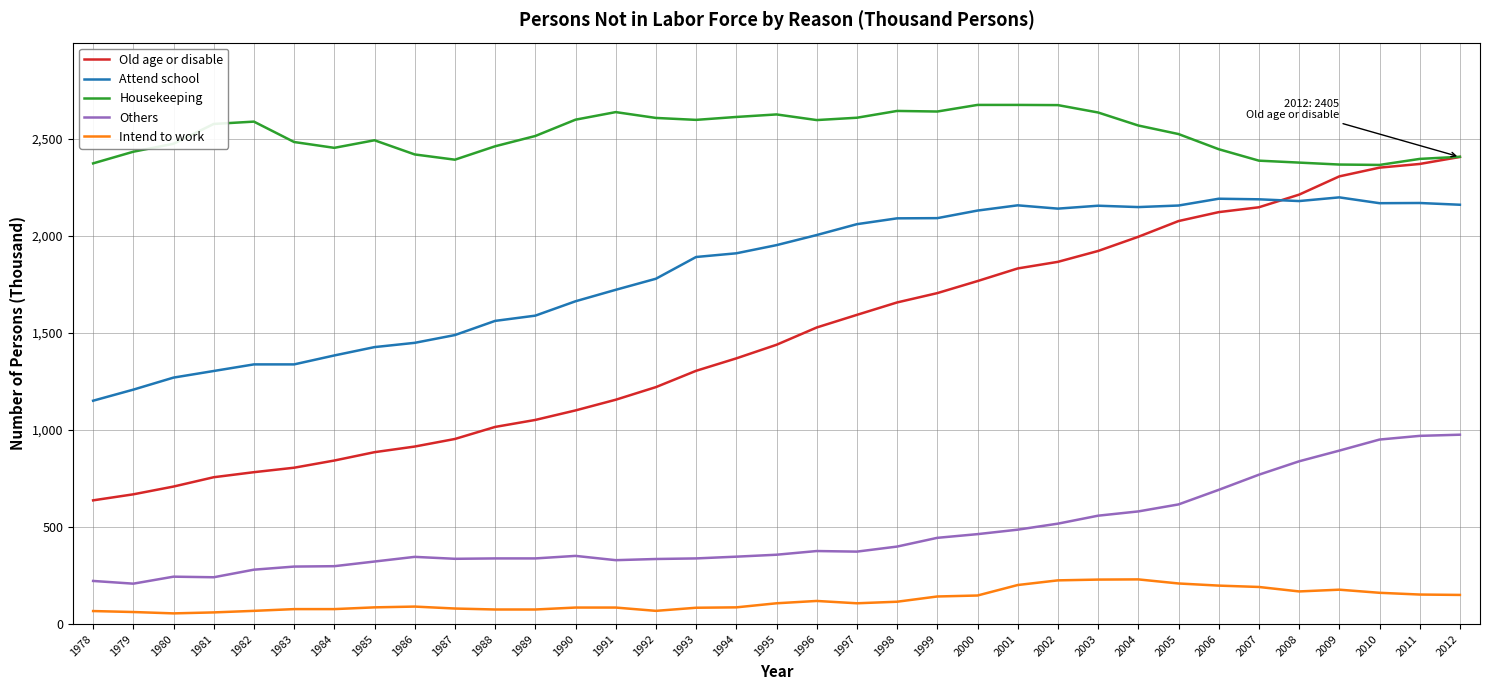

Rank the series at 2001 from highest to lowest value.

Housekeeping, Attend school, Old age or disable, Others, Intend to work